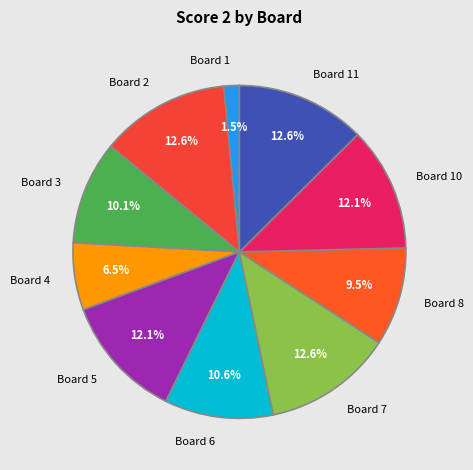

How many slices are in this pie chart?

10